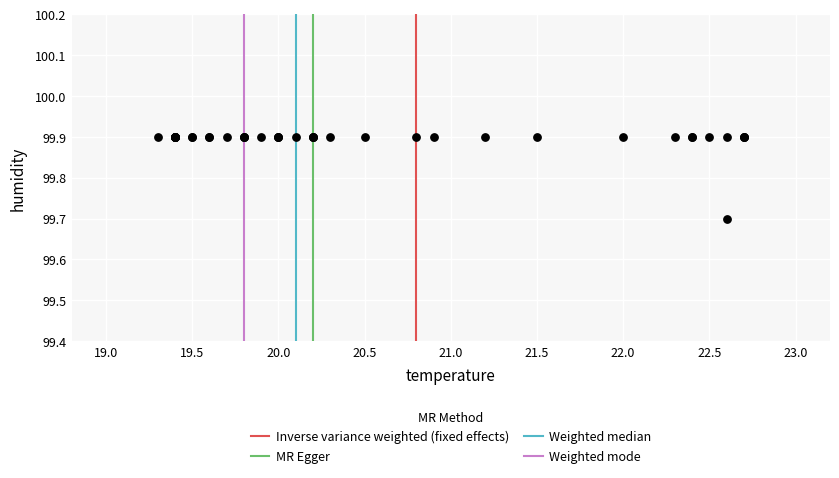

What Y value in the scatter plot is closest to 99?

99.7